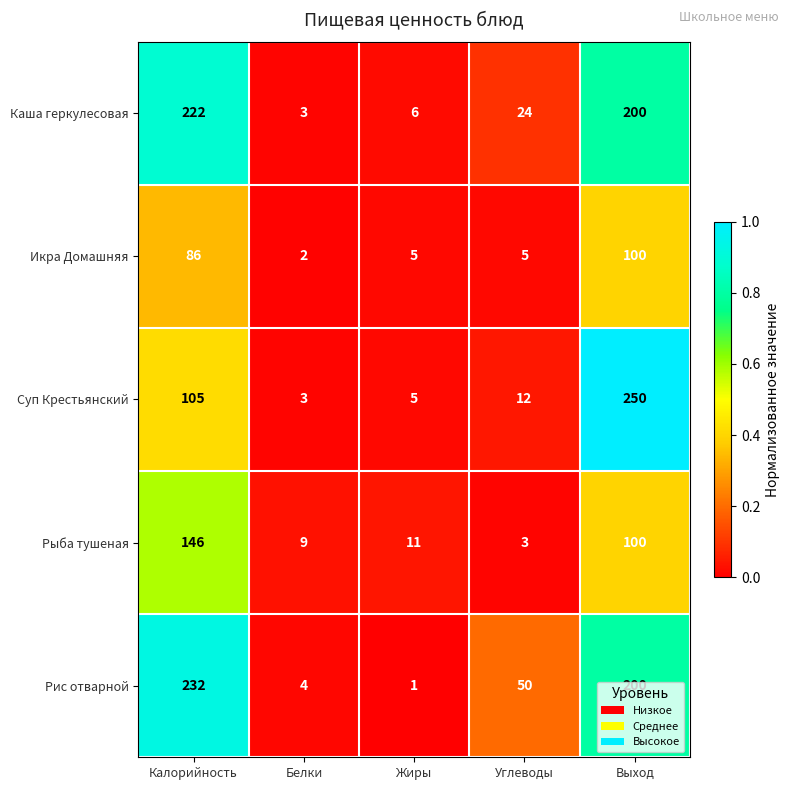

At which label does Рыба тушеная first exceed 11?

Калорийность